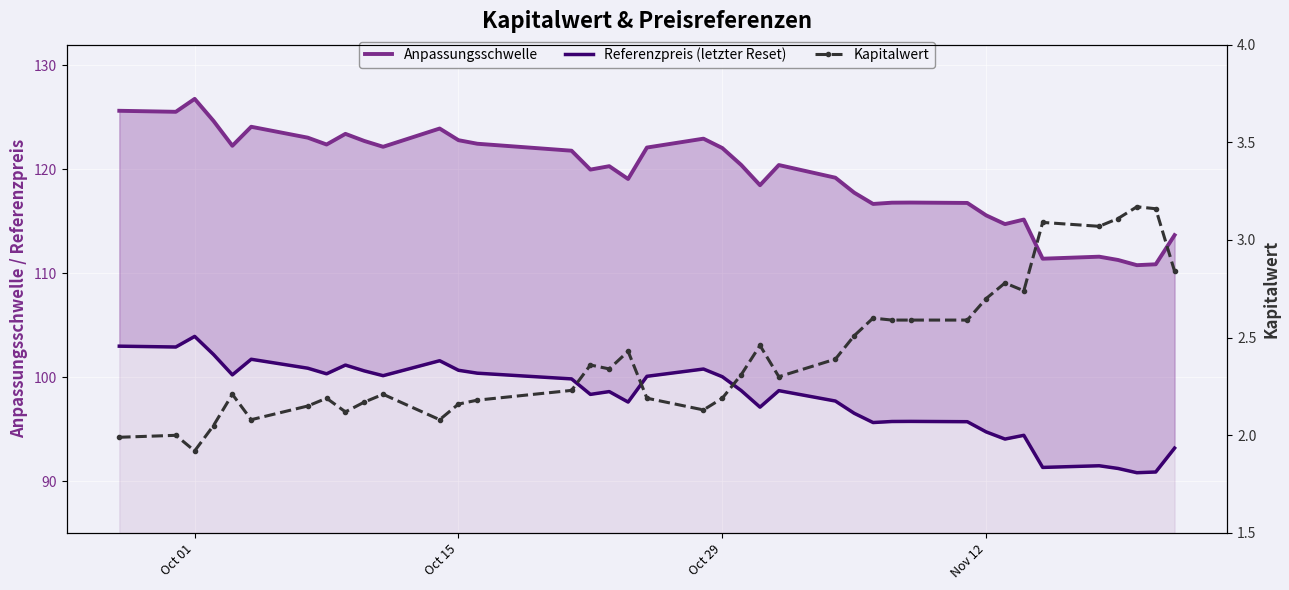

How many data points does each series have?

39